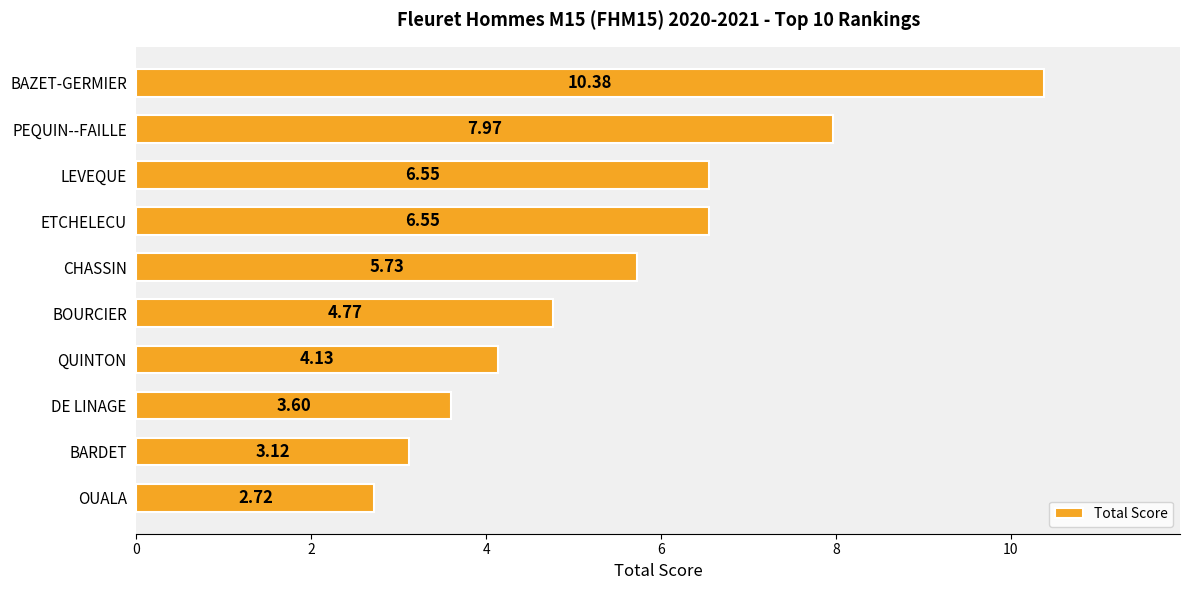

What is the change in value from BAZET-GERMIER to BOURCIER?

-5.6